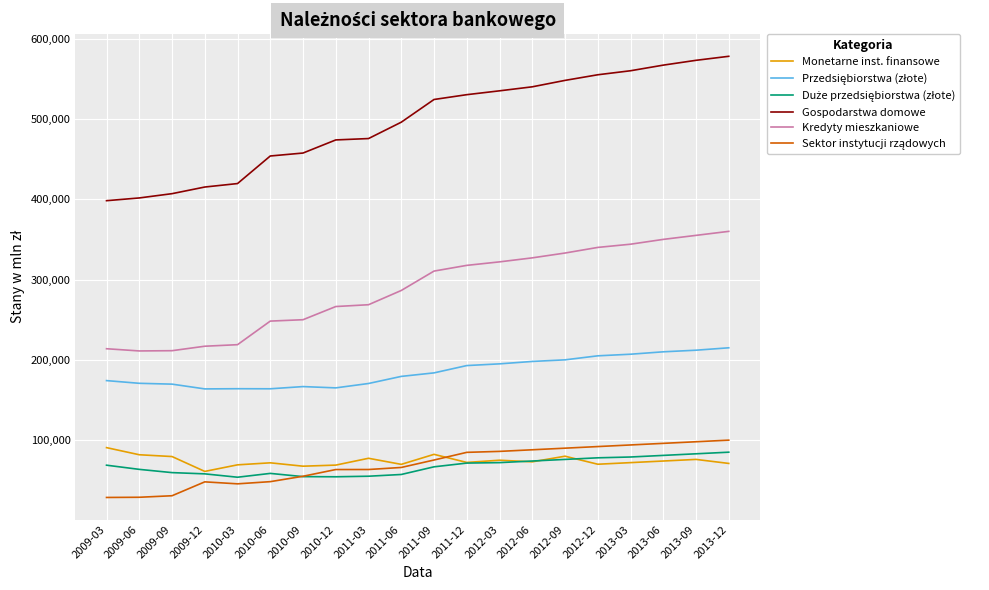

What is the total value across all series at 2010-03?

971105